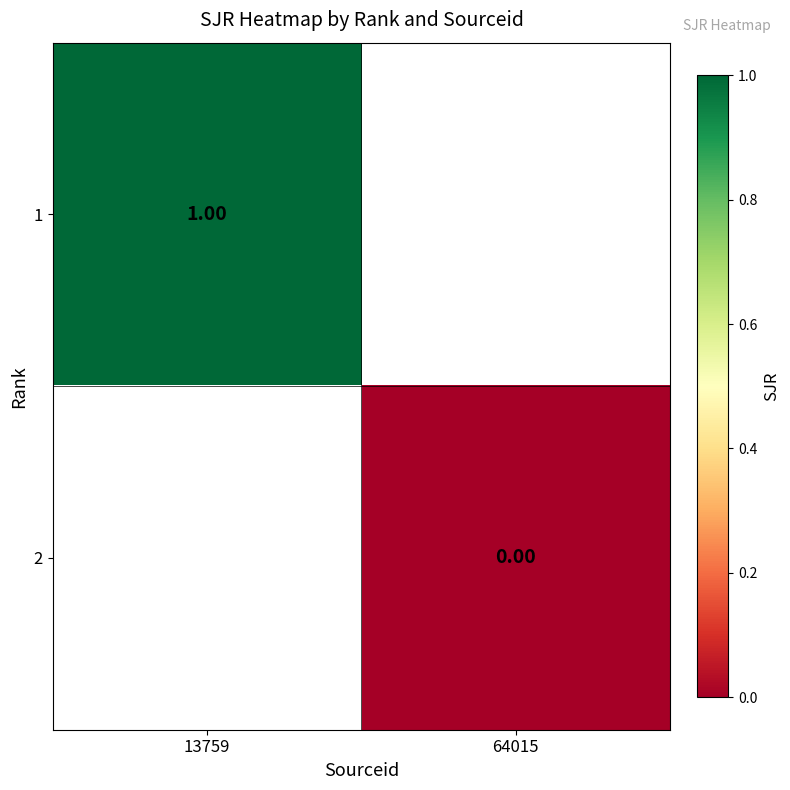

How many values in 1 are above zero?

1